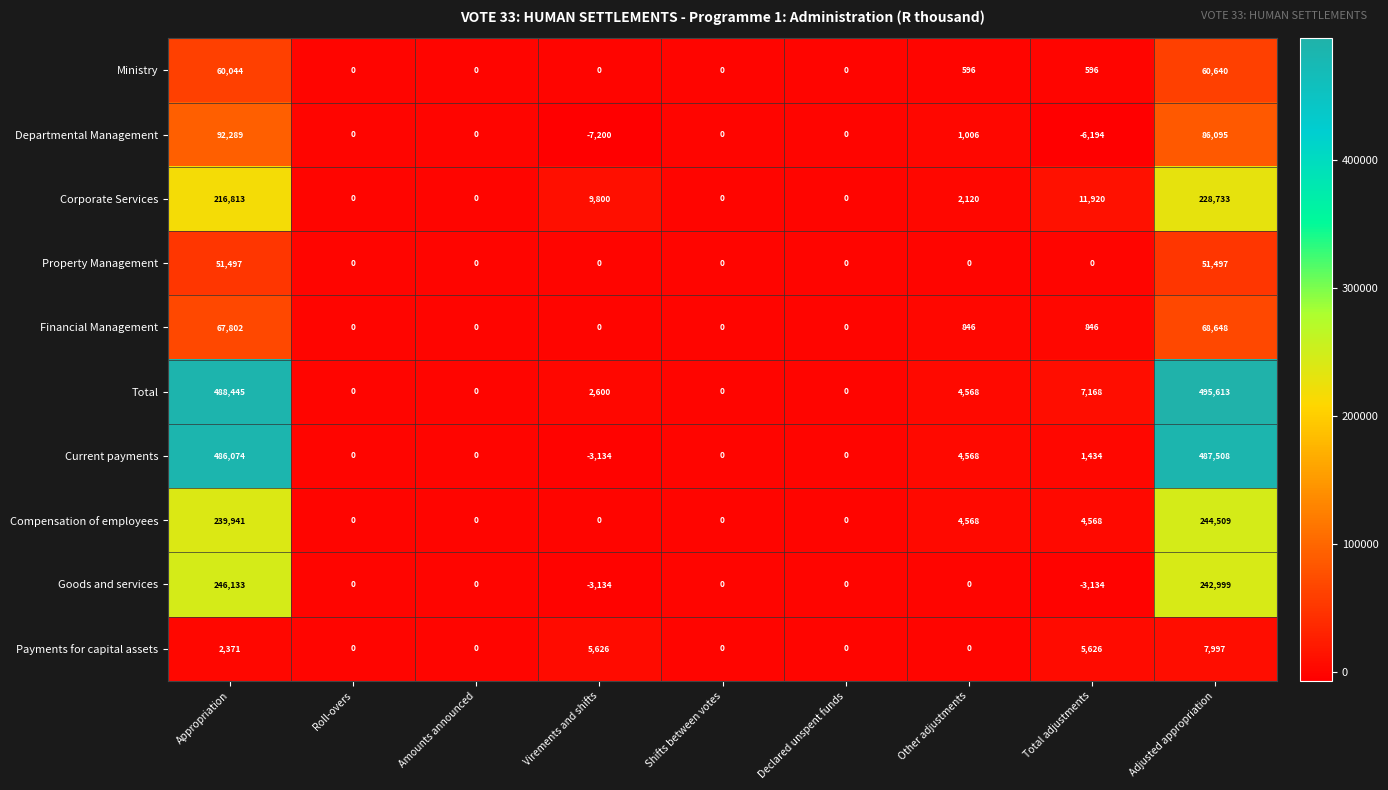

Rank the series by their maximum value, from highest to lowest.

Total, Current payments, Goods and services, Compensation of employees, Corporate Services, Departmental Management, Financial Management, Ministry, Property Management, Payments for capital assets